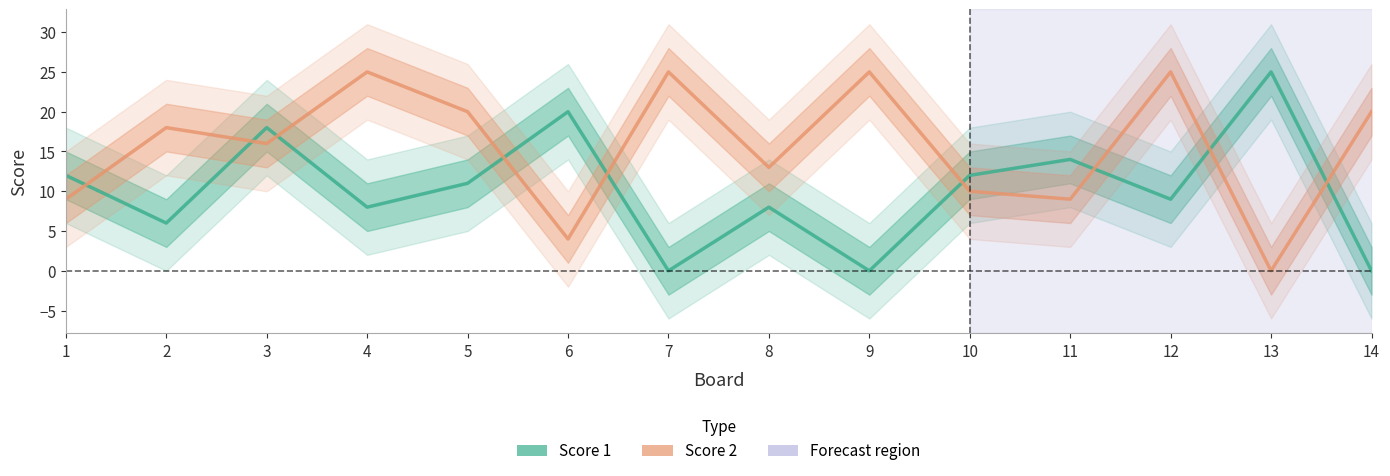

List the labels in order of Score 1 value, smallest first.

7, 9, 14, 2, 4, 8, 12, 5, 1, 10, 11, 3, 6, 13